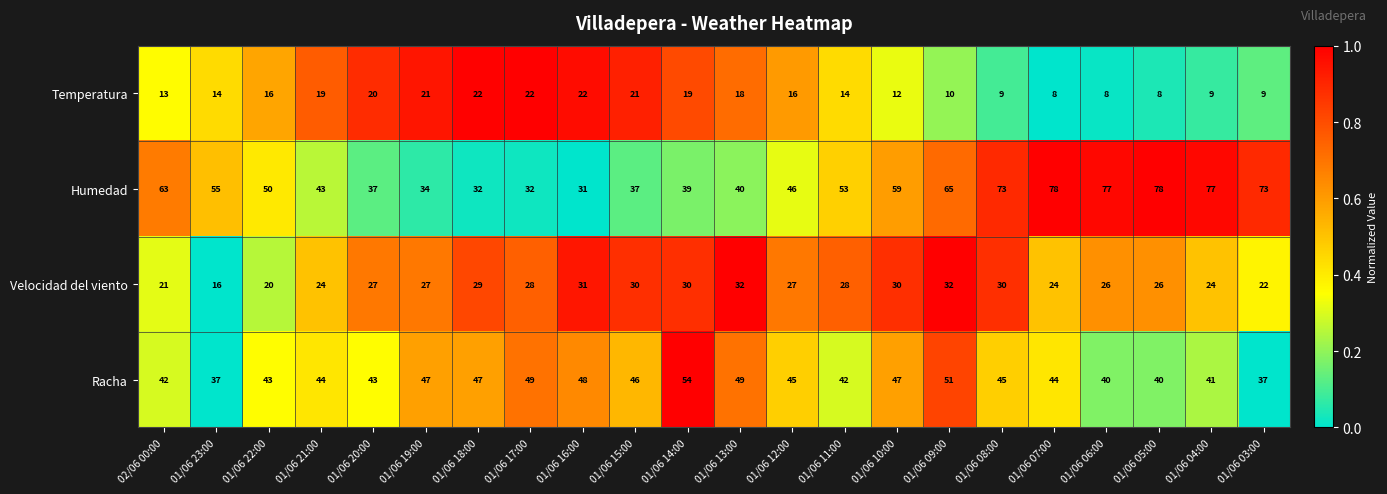

Count the number of data series in this chart.

4